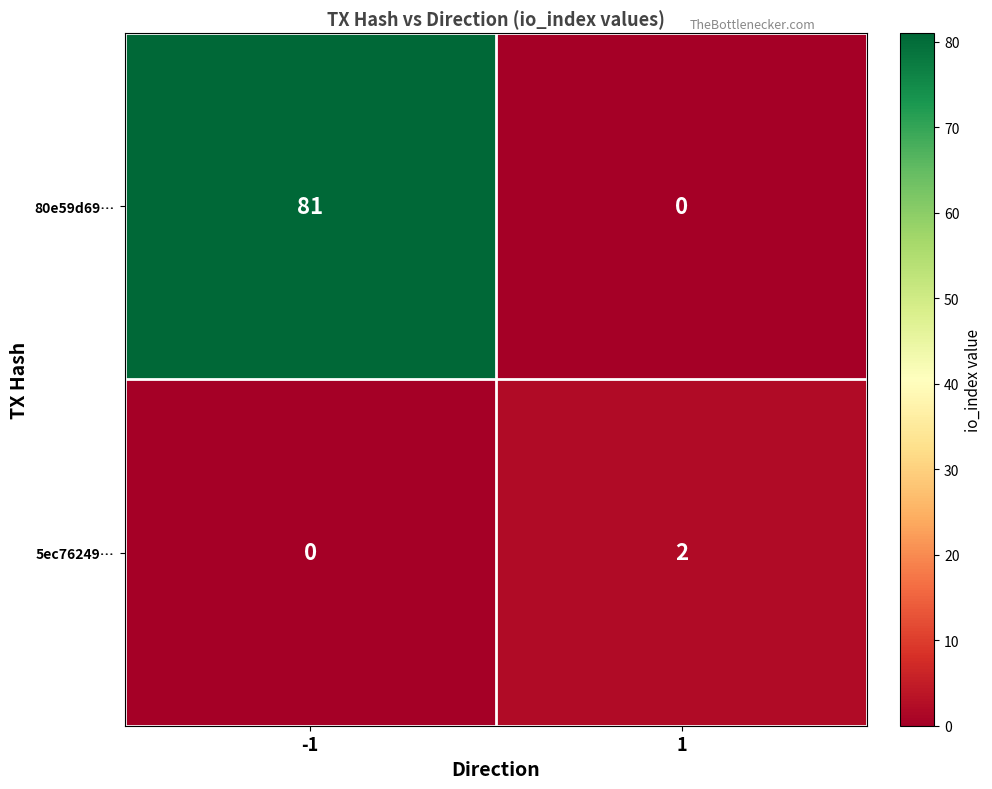

The value of 5ec76249… at -1 is 0. True or false?

True